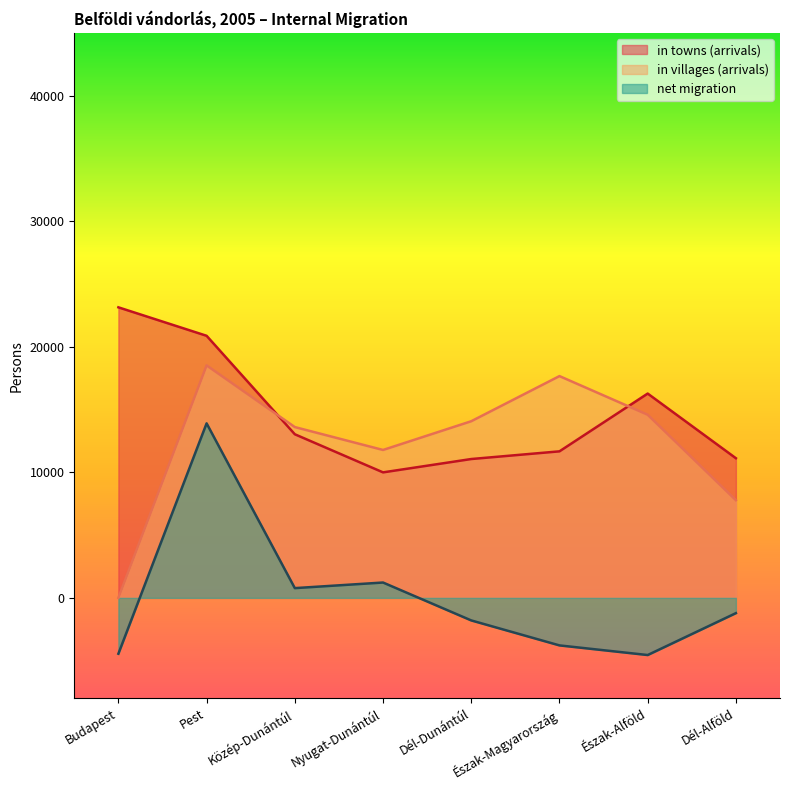

Which series has the largest range (max minus min)?

in villages (arrivals)